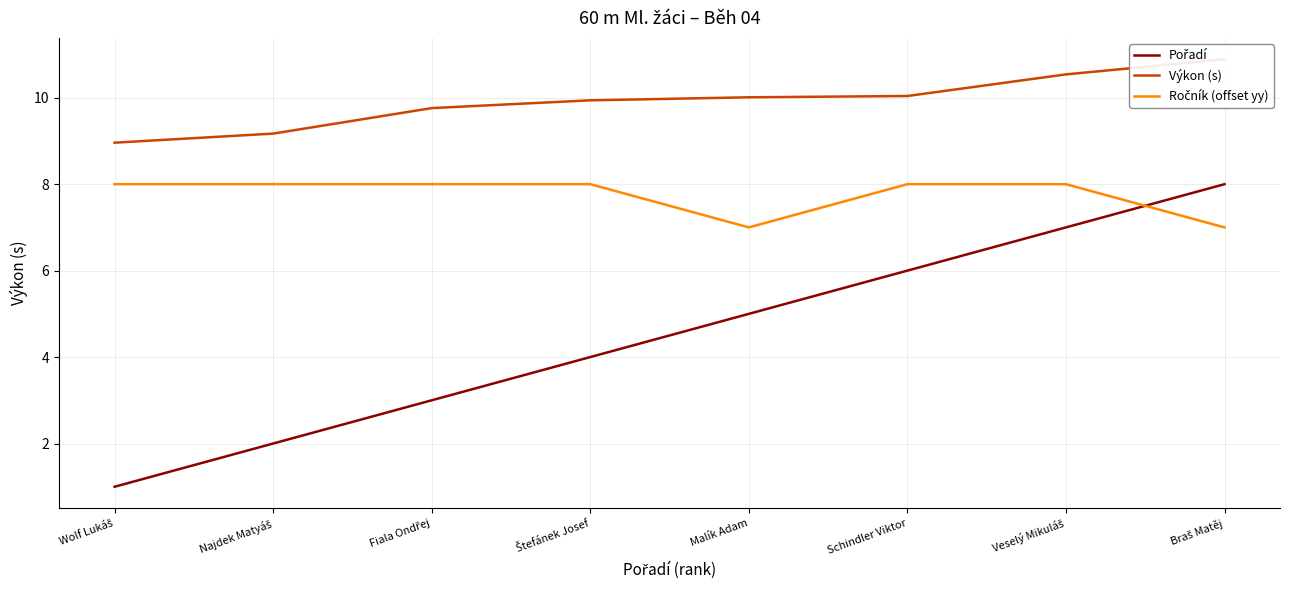

Does the chart display data point markers on the line(s)?

No